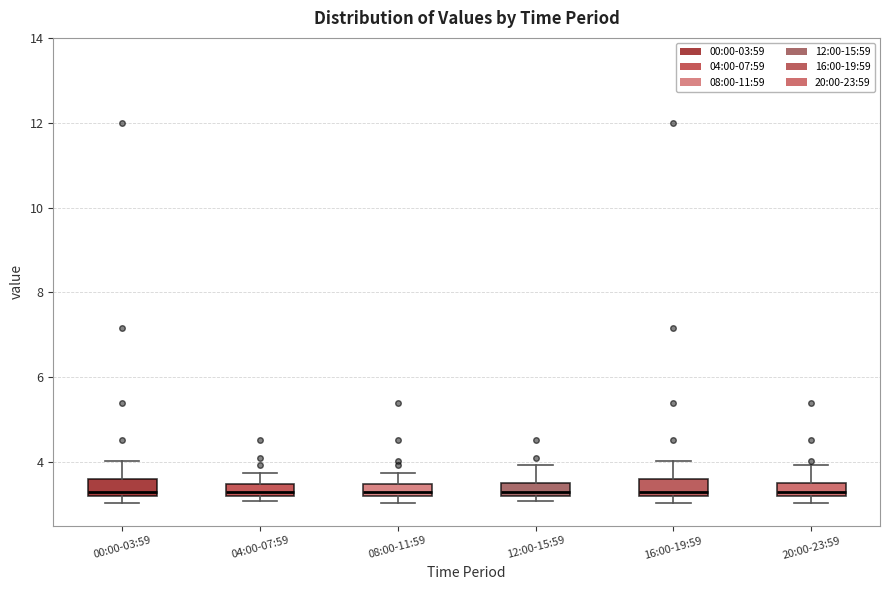

Where does the median line of the box for 16:00-19:59 sit on the y-axis? The values are not printed on the chart, so give them approximately, as read against the axis.

3.4